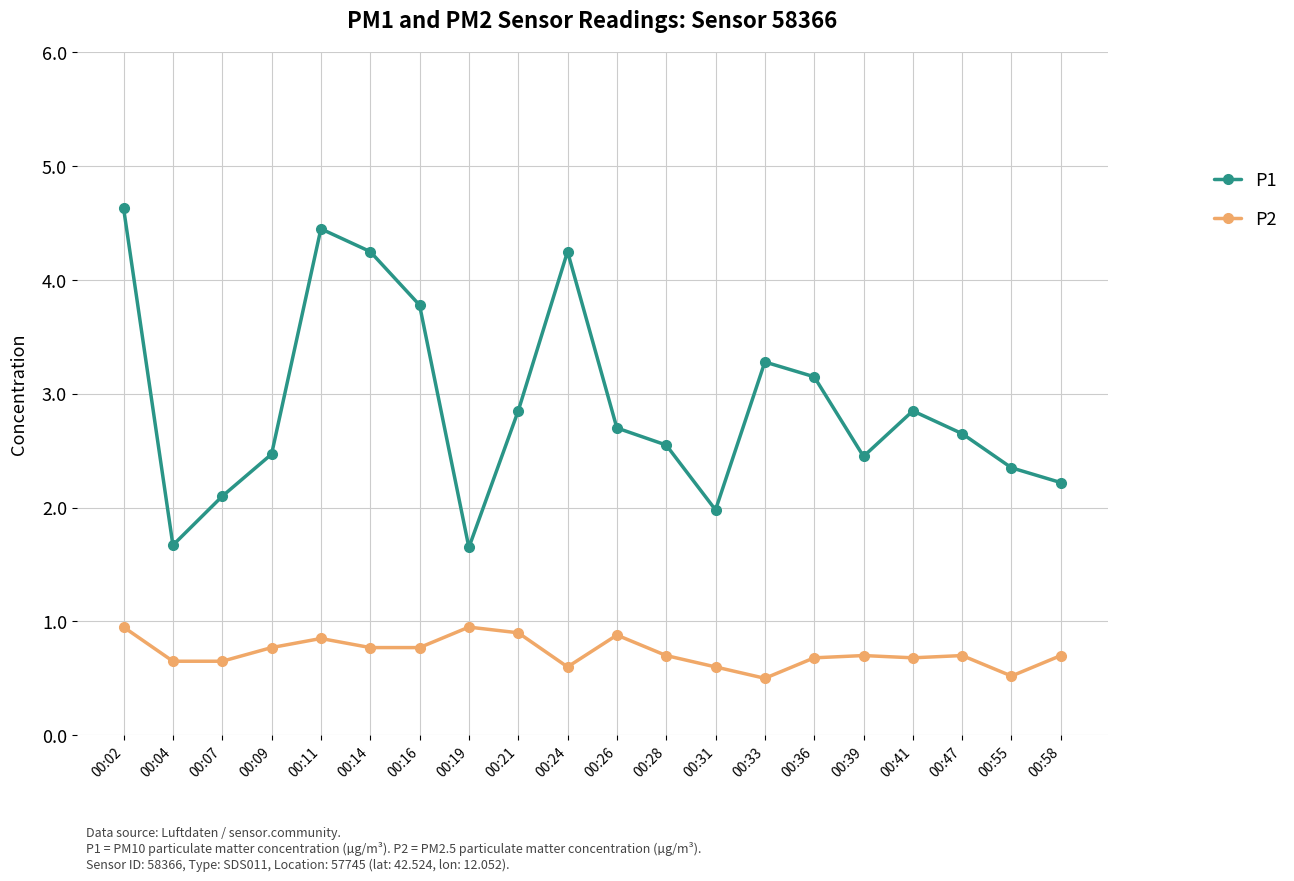

At which category does P1 reach its first local valley?

00:04